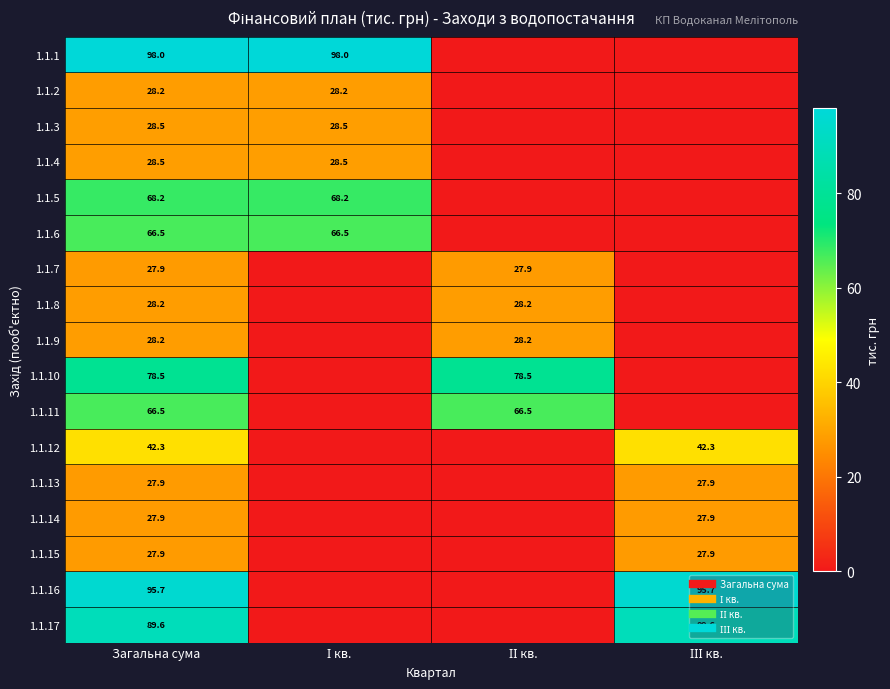

What is the difference between the maximum and minimum values in the 1.1.13 series?

27.9